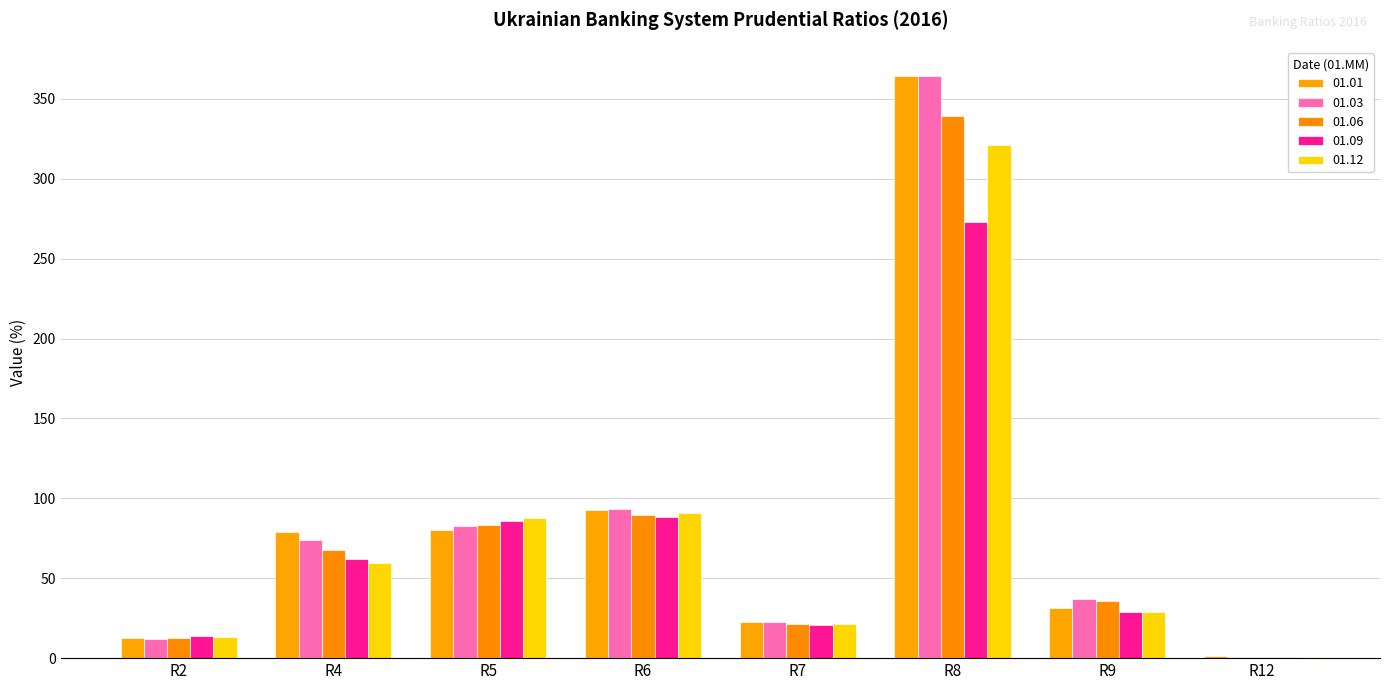

What is the value of the 01.09 bar at the 3rd from the left?

86.1